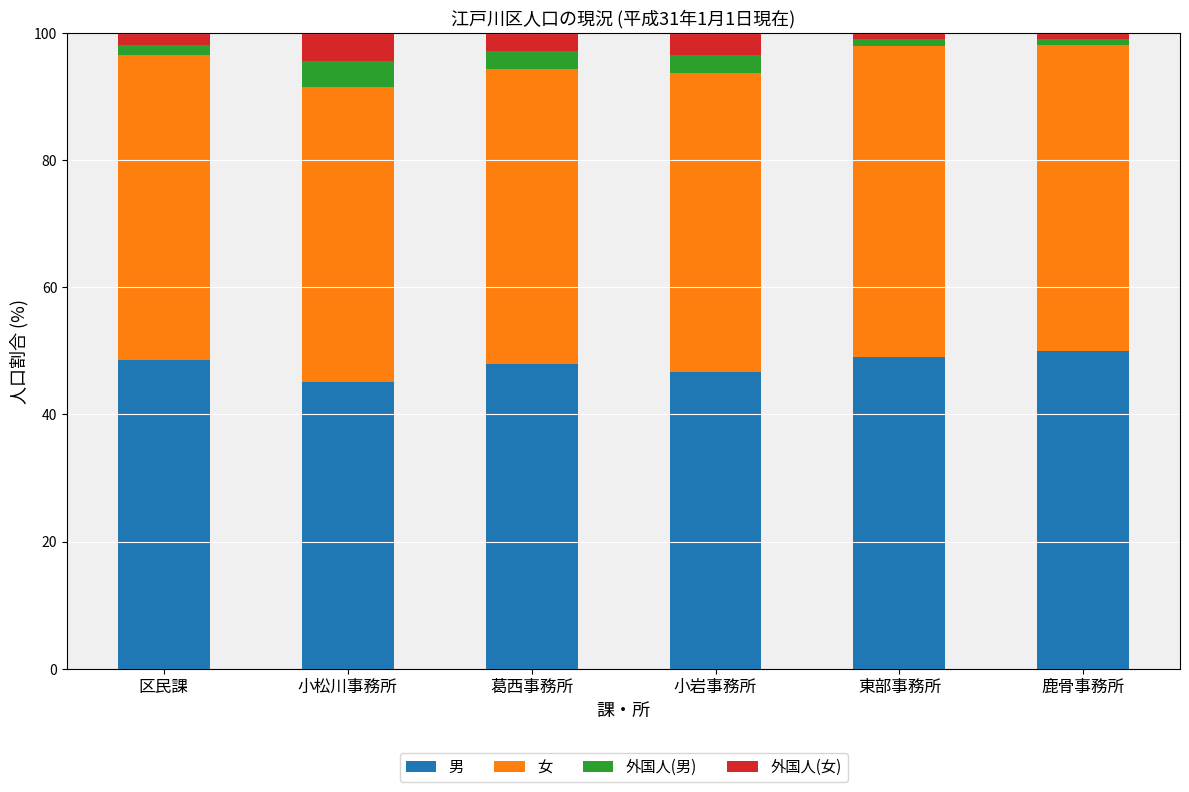

Count the number of data series in this chart.

4